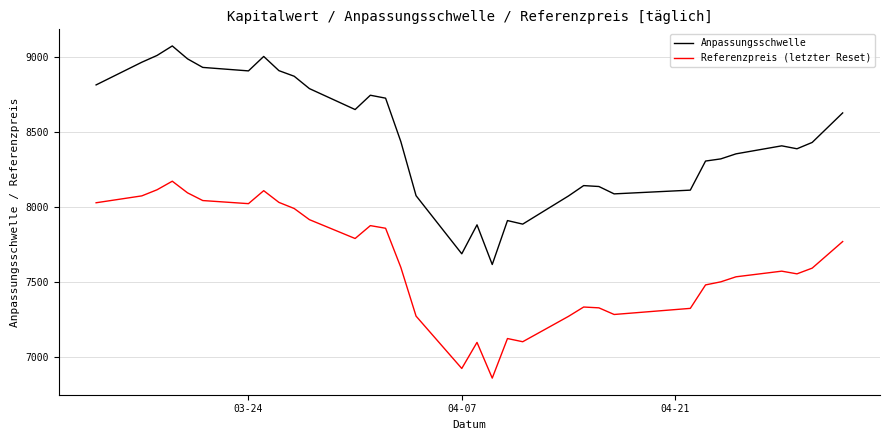

Is it true that Anpassungsschwelle equals 4491.2 at 04-07?

False